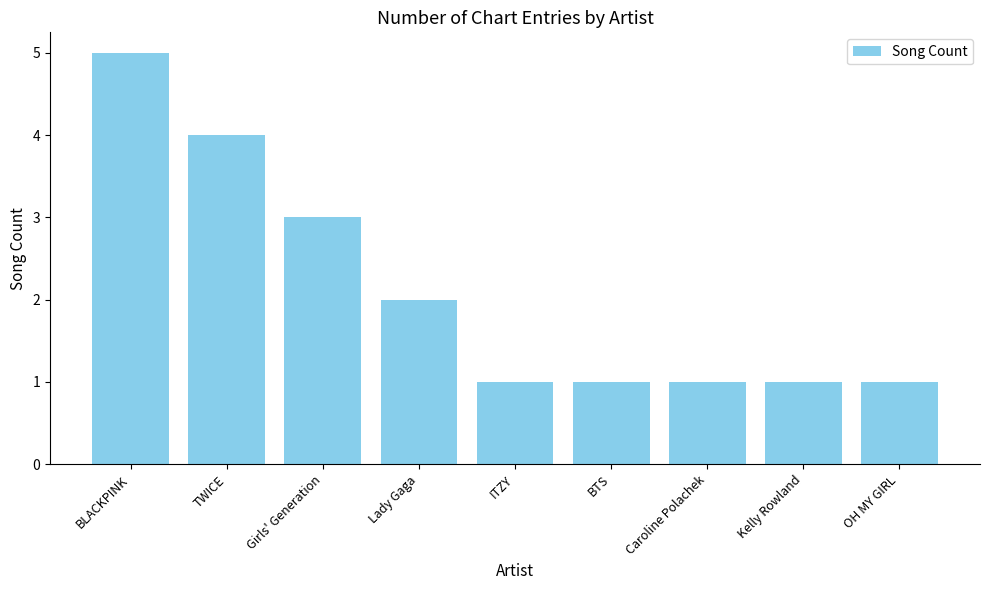

Approximately how many times larger is the value at ITZY compared to BTS?

1.0